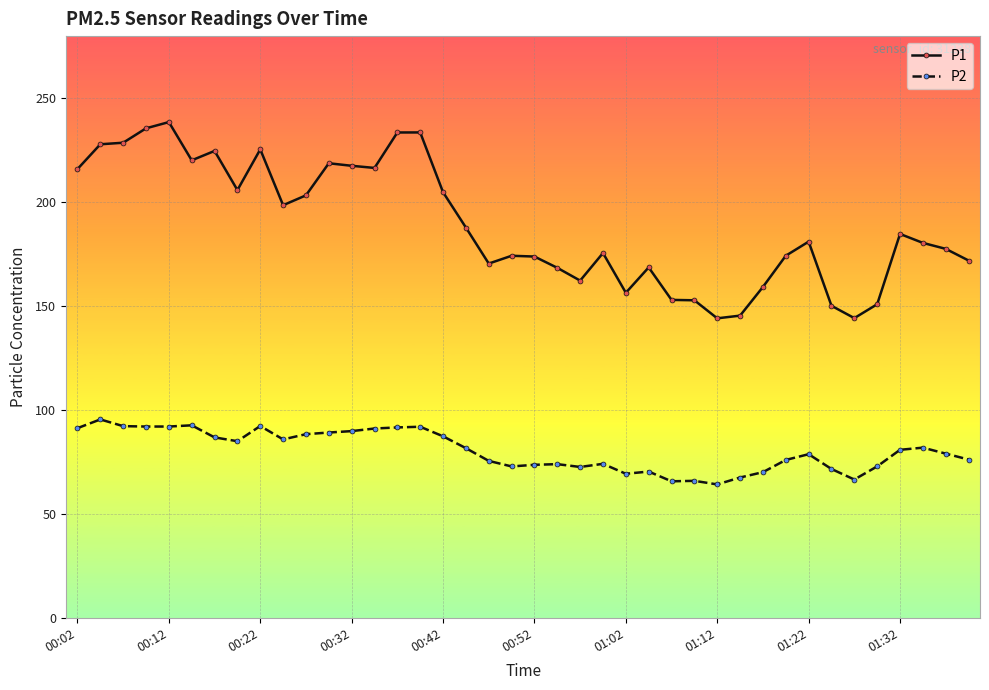

What is the average value of the P1 series?

189.0